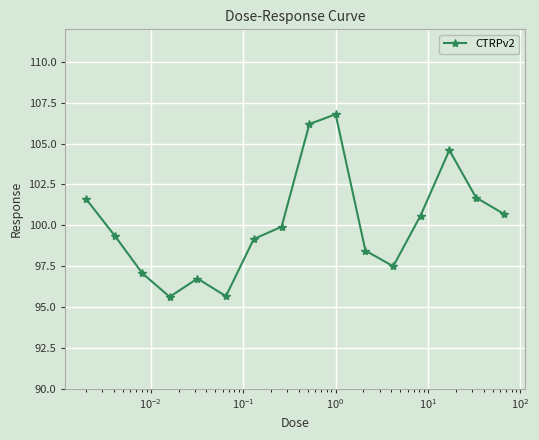

What is the minimum value shown in the chart?

95.6